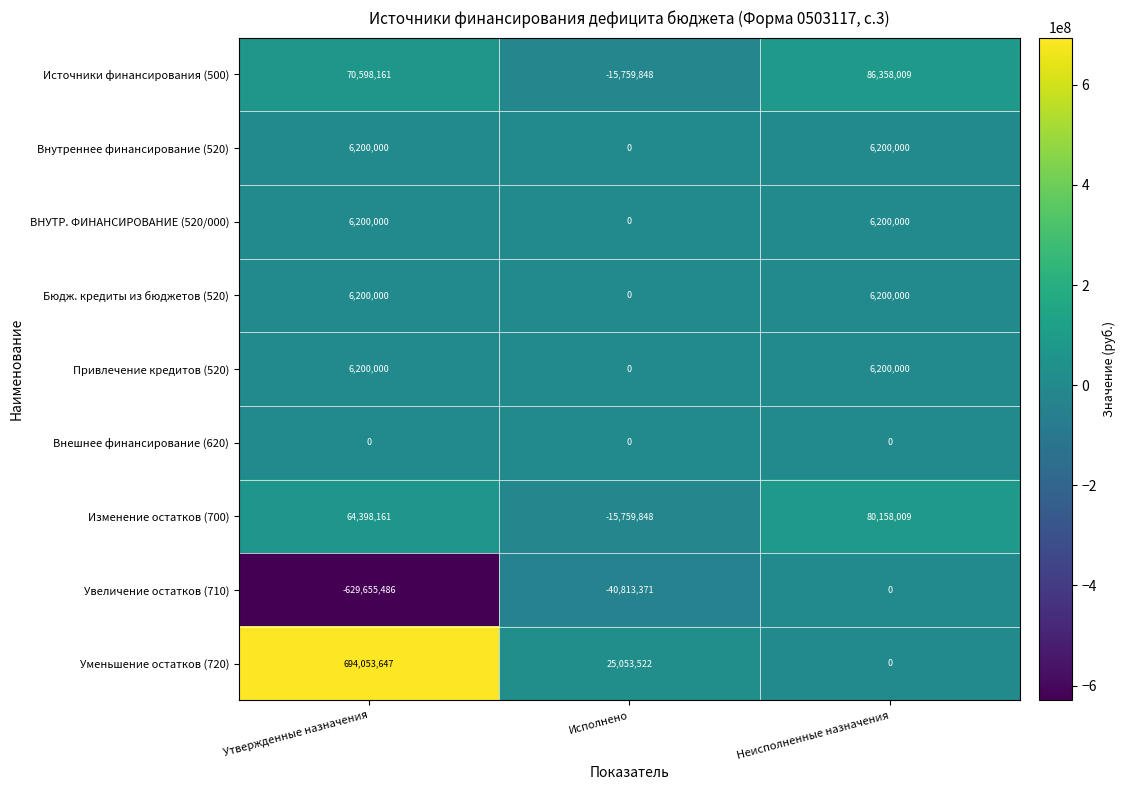

At which category is the sum across all series the highest?

Утвержденные назначения